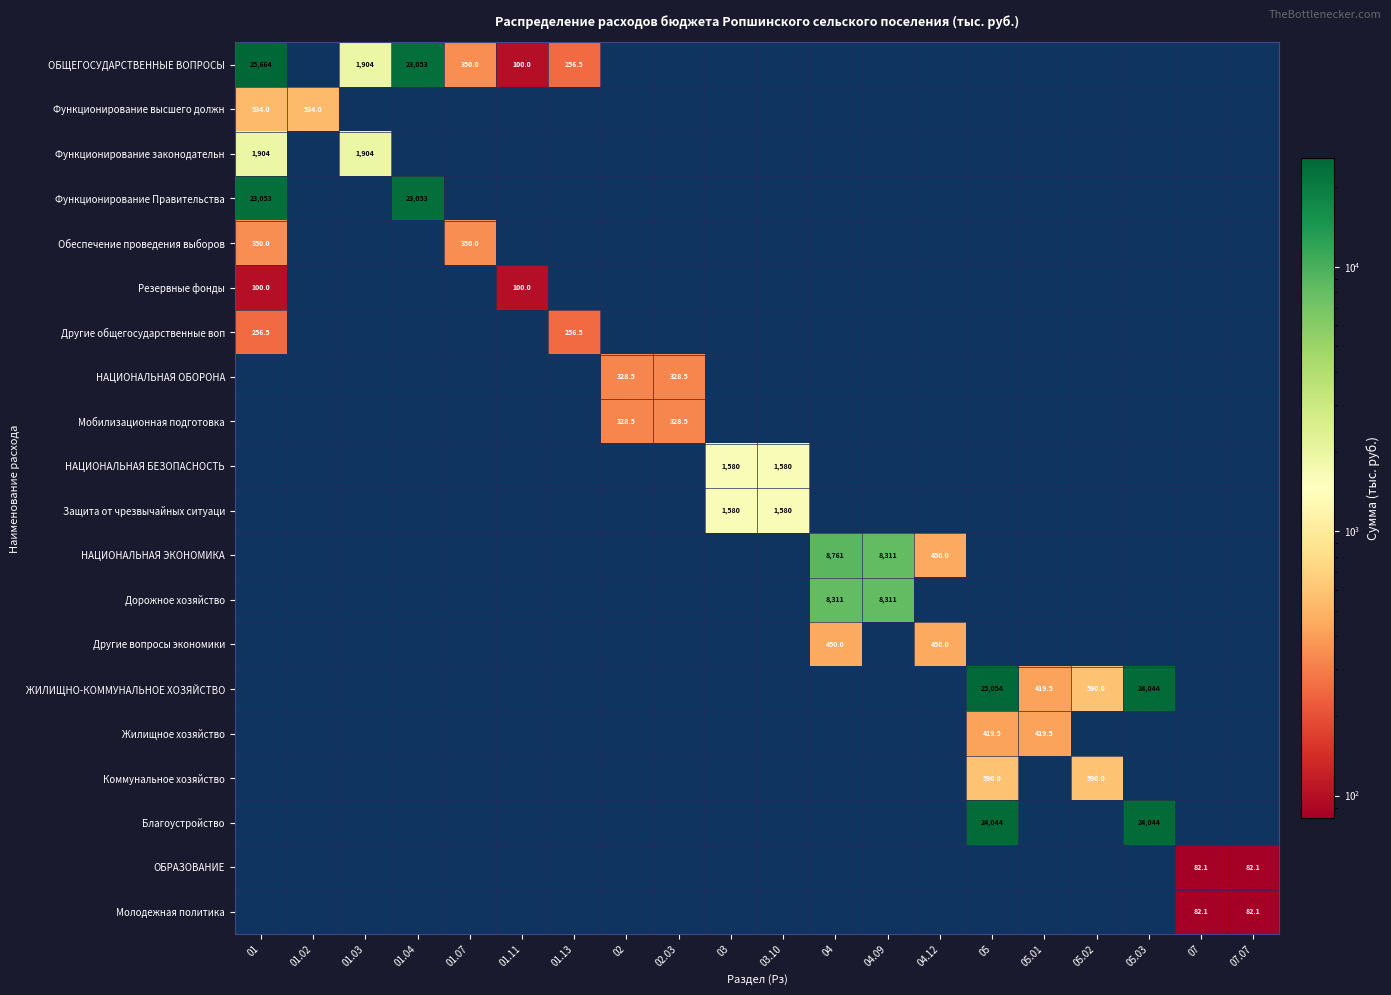

True or false: Функционирование законодательн has a value of 1904.0 at 01.

True